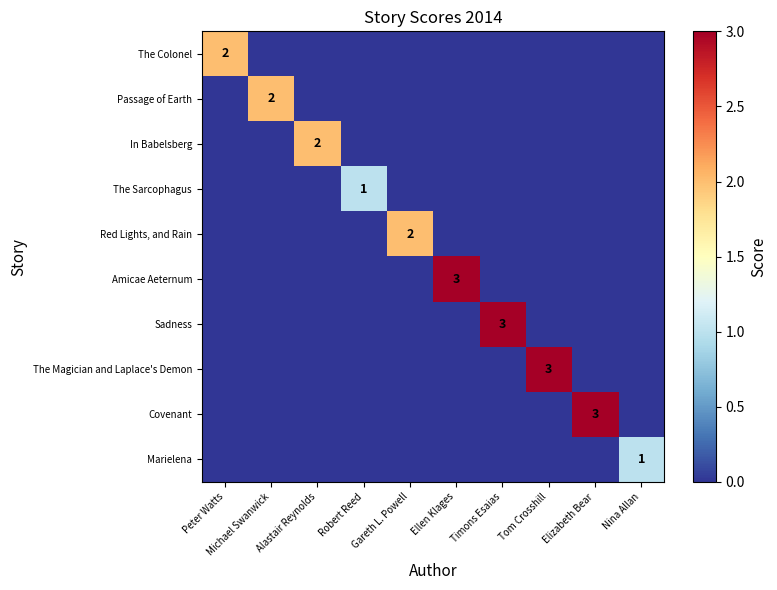

True or false: Passage of Earth has a value of 0 at Elizabeth Bear.

True